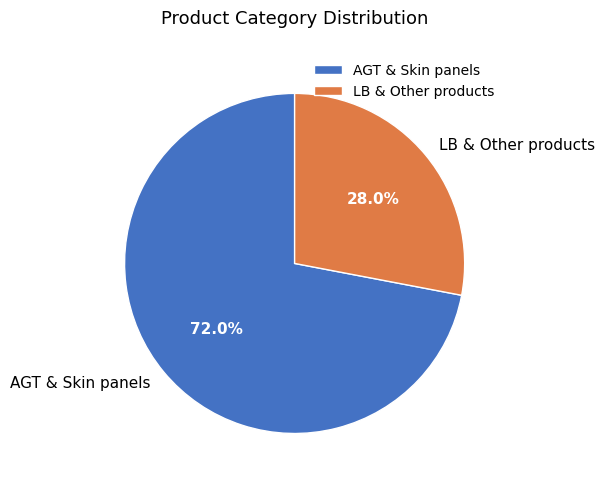

Approximately how many times larger is the value at LB & Other products compared to AGT & Skin panels?

0.4